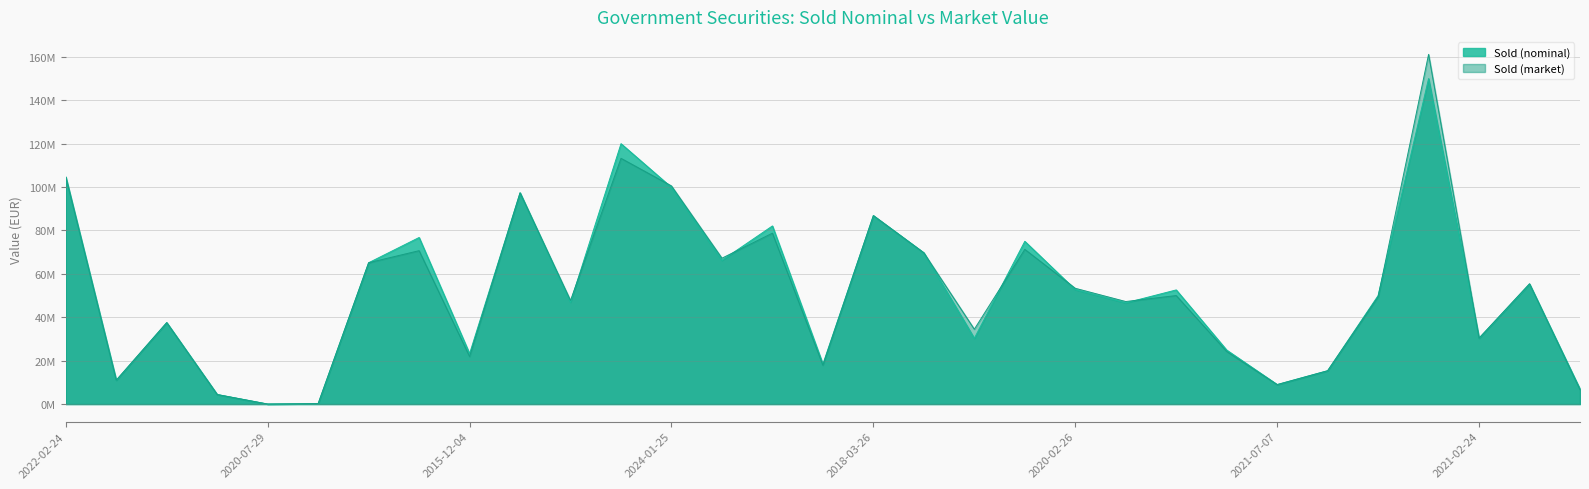

At which category is the sum across all series the highest?

2020-01-29